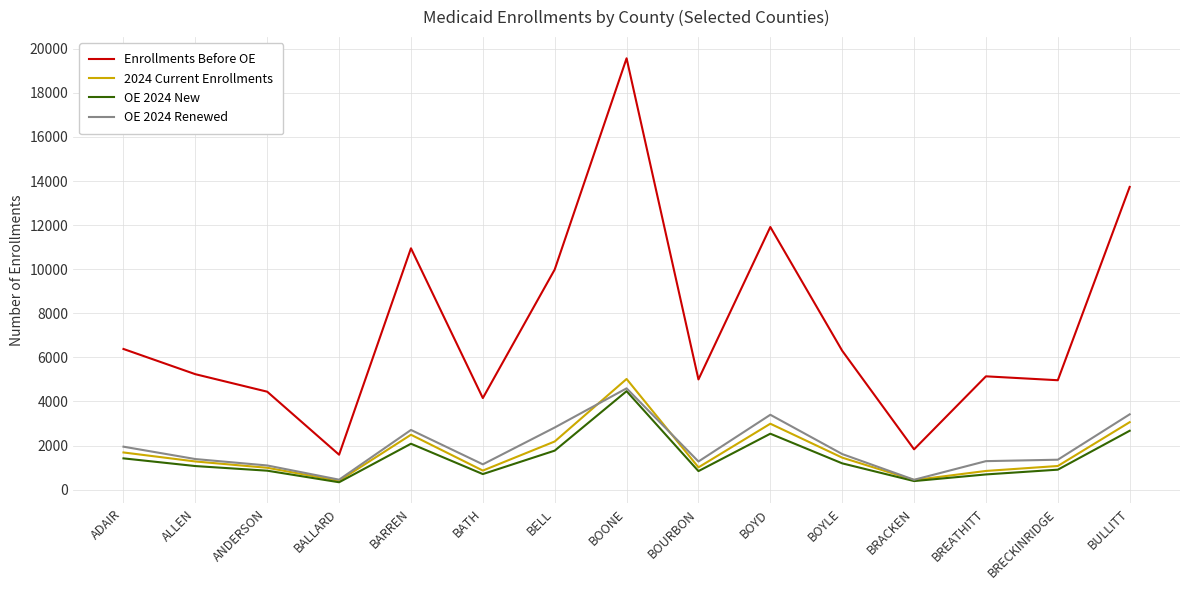

What is the difference between the second highest and minimum values in the Enrollments Before OE series?

12149